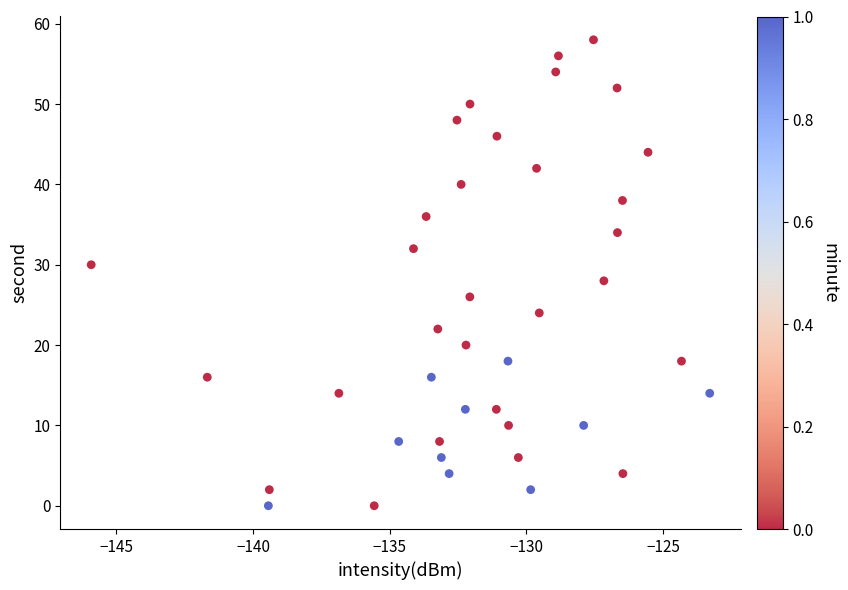

What is the range of Y values (max minus min)?

58